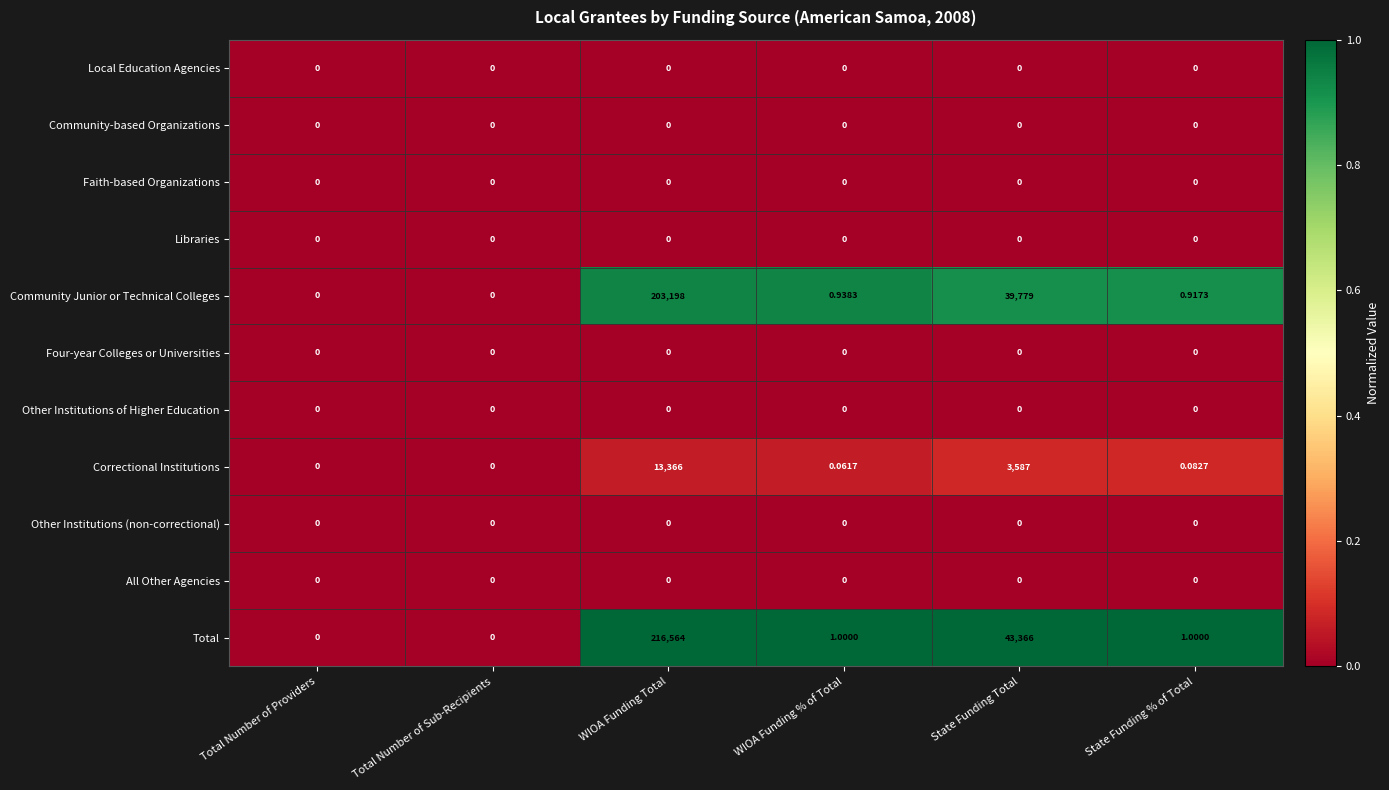

Which series has the largest total across all categories?

Total